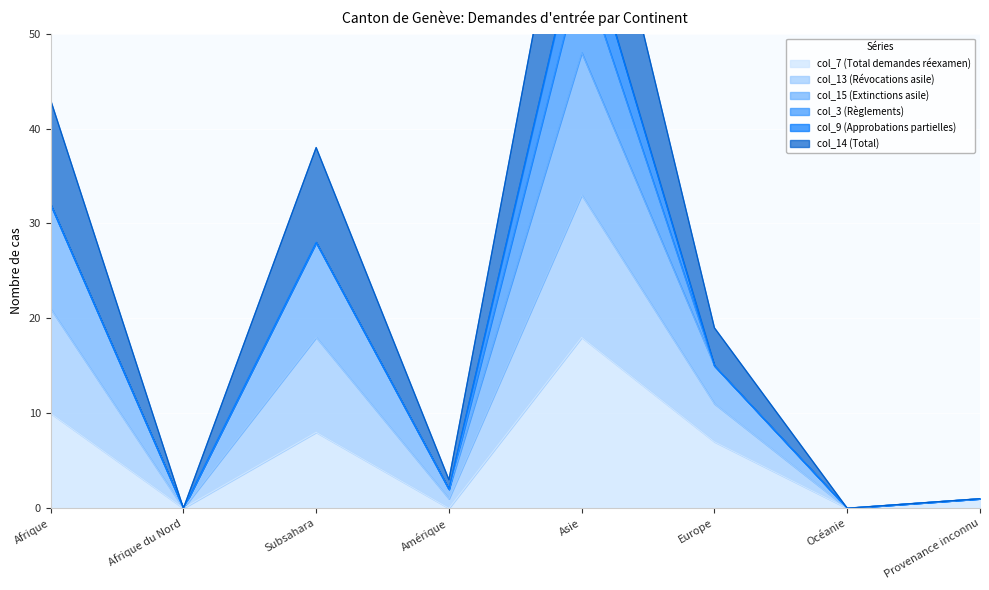

True or false: col_13 (Révocations asile) and col_15 (Extinctions asile) intersect in this chart.

False